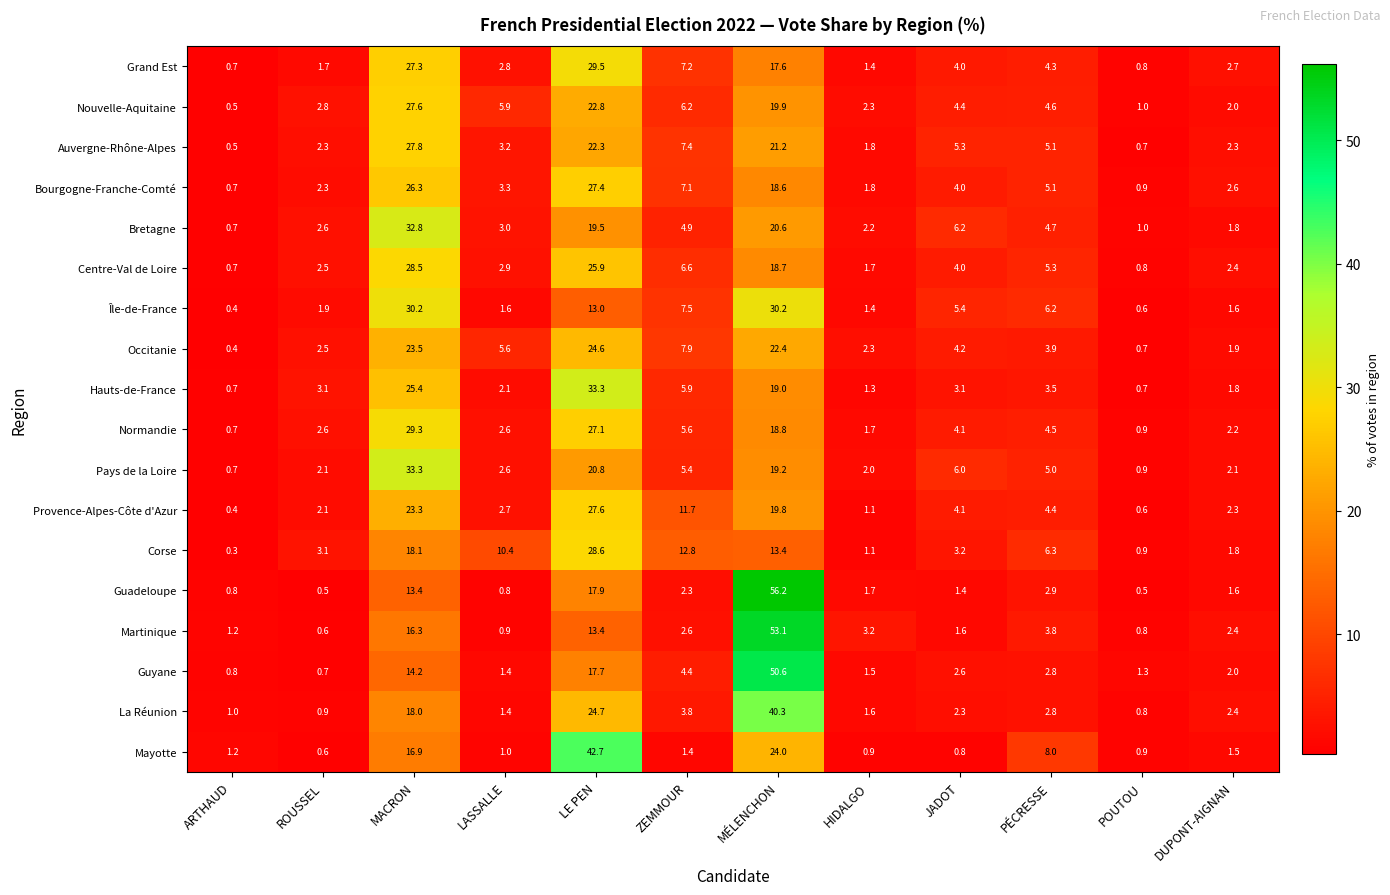

How many values in the Bourgogne-Franche-Comté series are below 4?

6